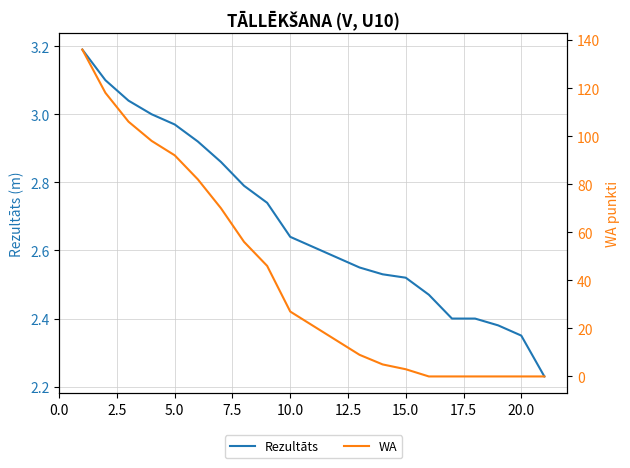

Rank the series at 10.0 from lowest to highest value.

Rezultāts, WA